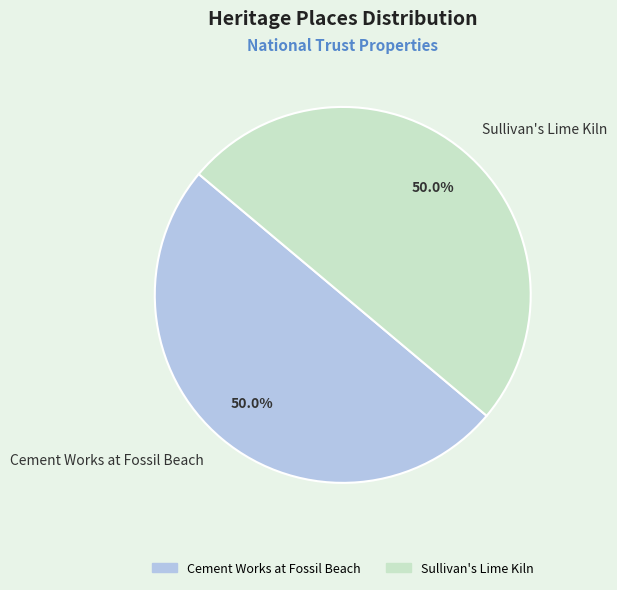

What is the ratio of the value at Cement Works at Fossil Beach to the value at Sullivan's Lime Kiln?

1.0